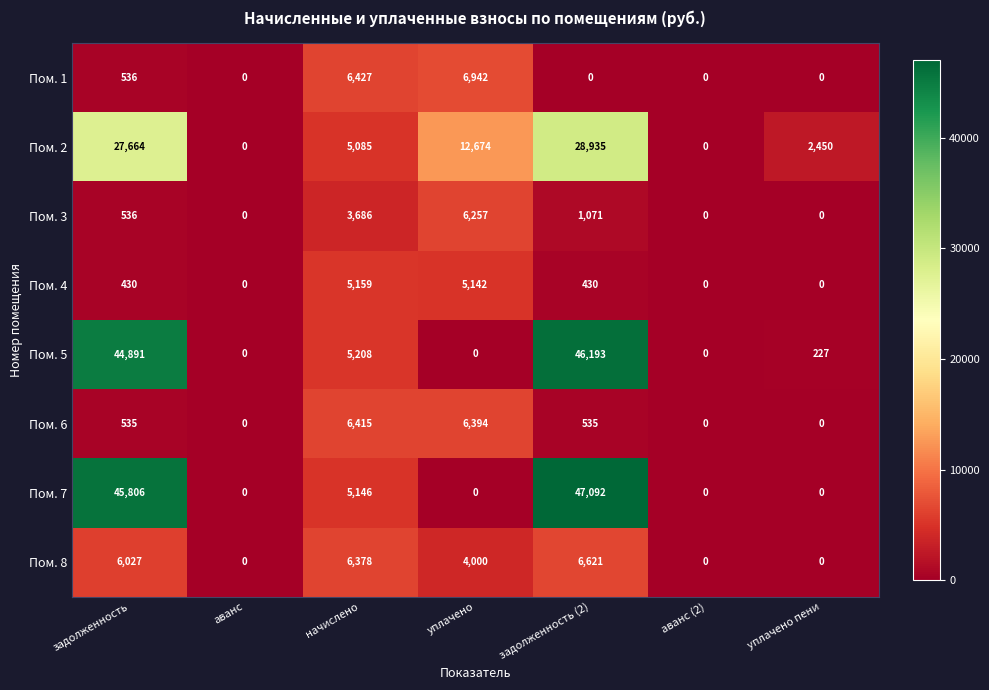

True or false: Пом. 8 has a value of 1591 at начислено.

False